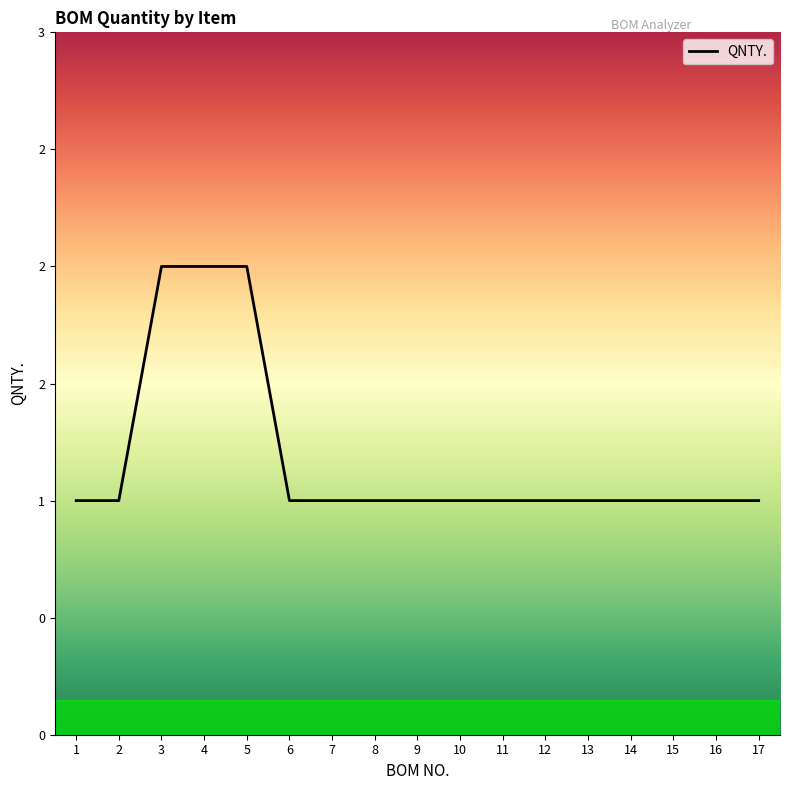

Does the chart display data point markers on the line(s)?

No